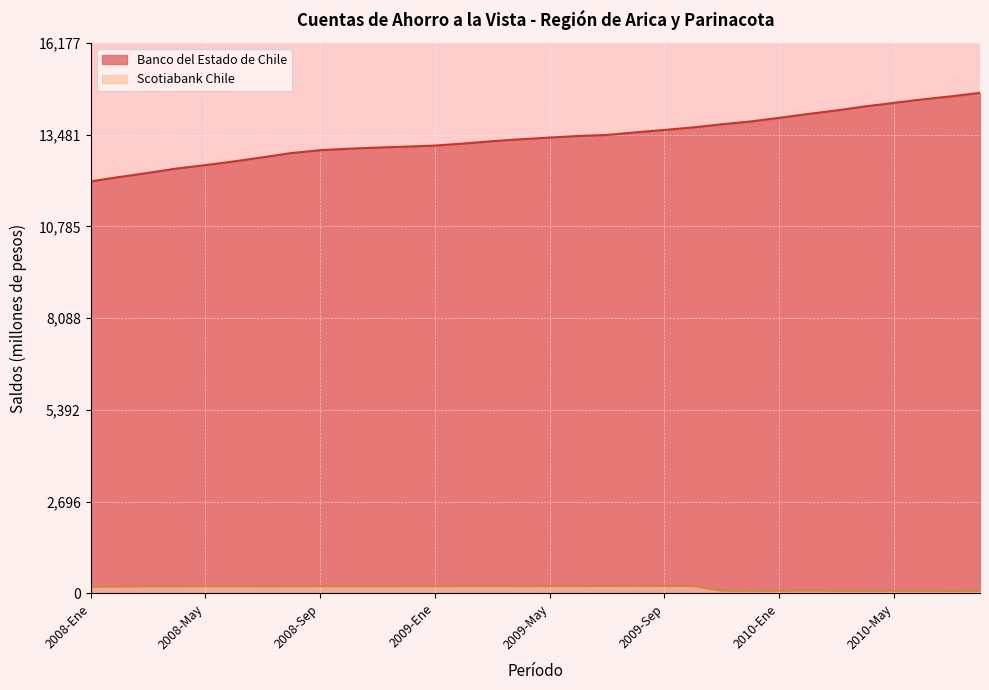

At 2008-Jun, list the series in order from smallest to largest.

Scotiabank Chile, Banco del Estado de Chile